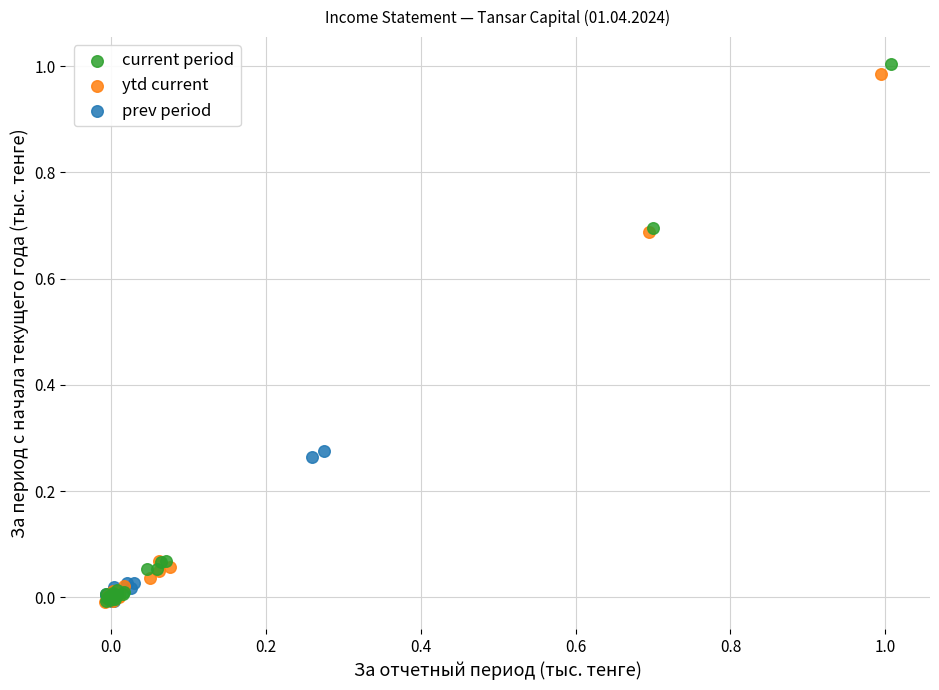

Which series has the widest spread of Y values?

current period